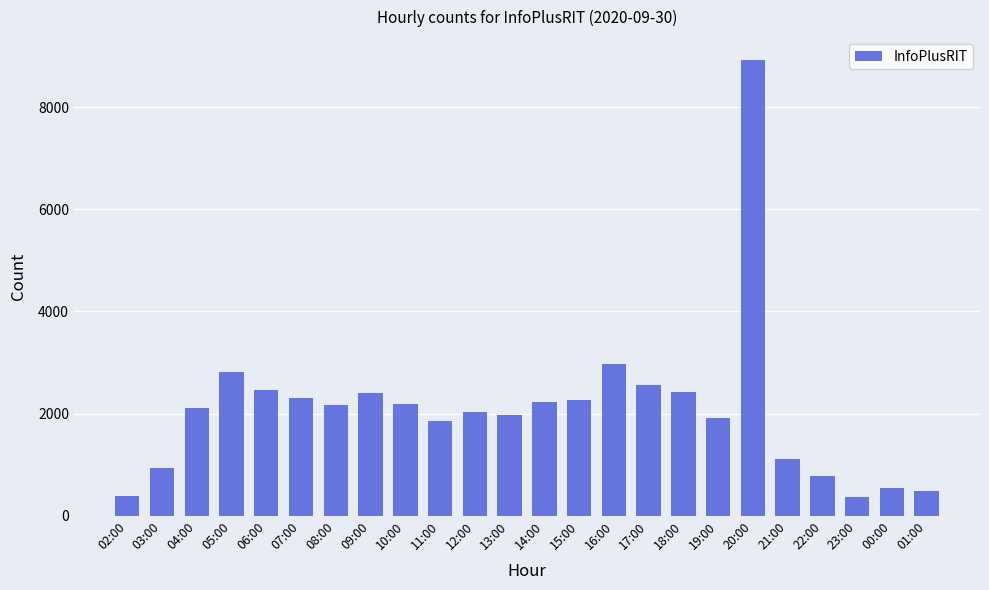

At which label is the value closest to 4648?

16:00